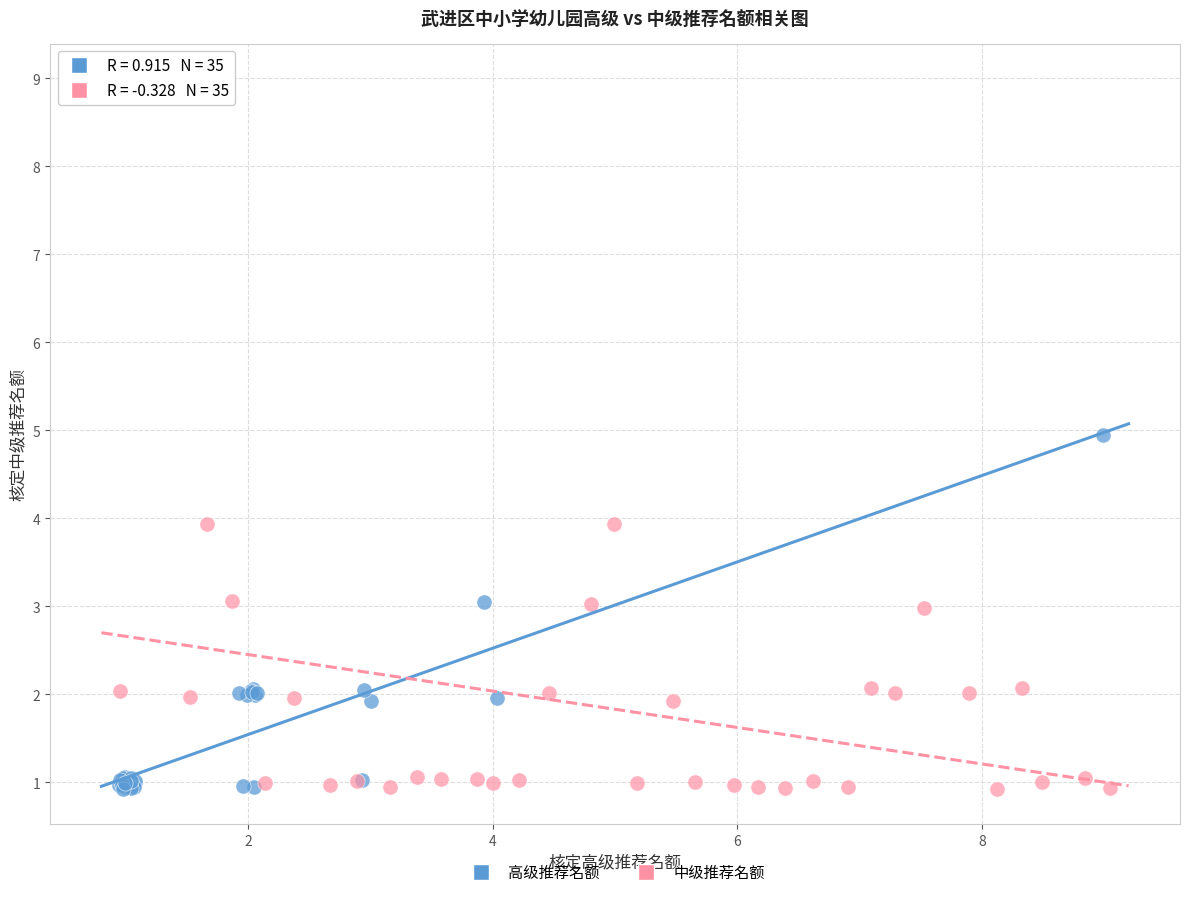

Which series reaches the maximum Y coordinate?

中级推荐名额